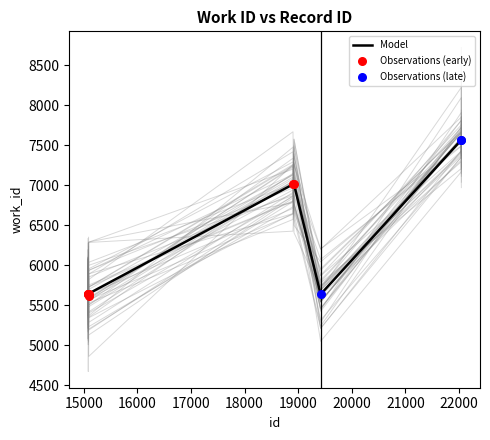

What is the ratio of the value at 15078 to the value at 18903?

0.8